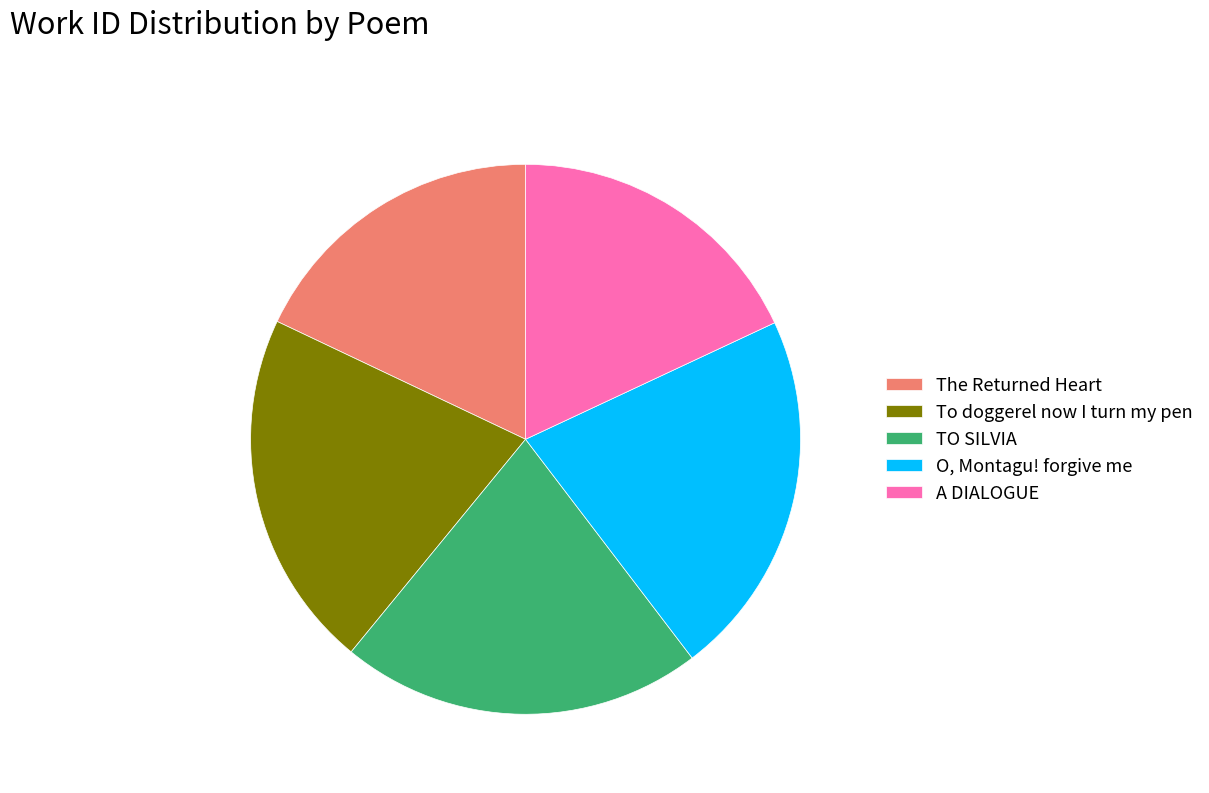

Does TO SILVIA account for over 50% of the chart?

No